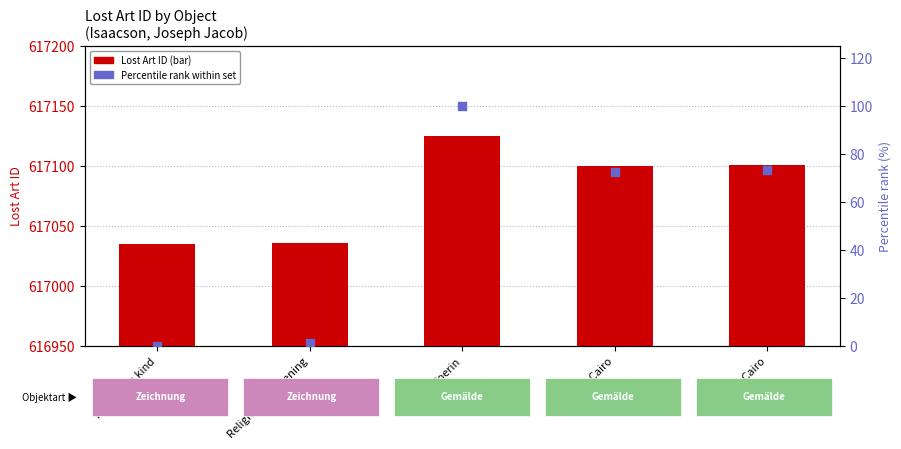

Which series contains the lowest Y value?

Percentile rank